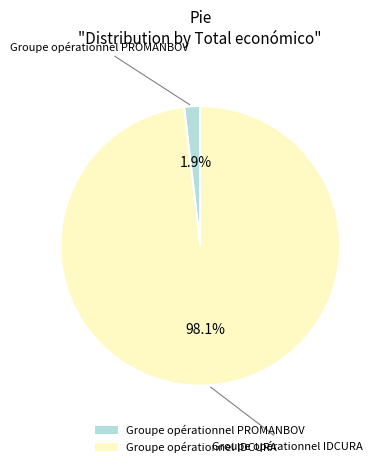

What percentage is NOT represented by Groupe opérationnel IDCURA?

1.9%